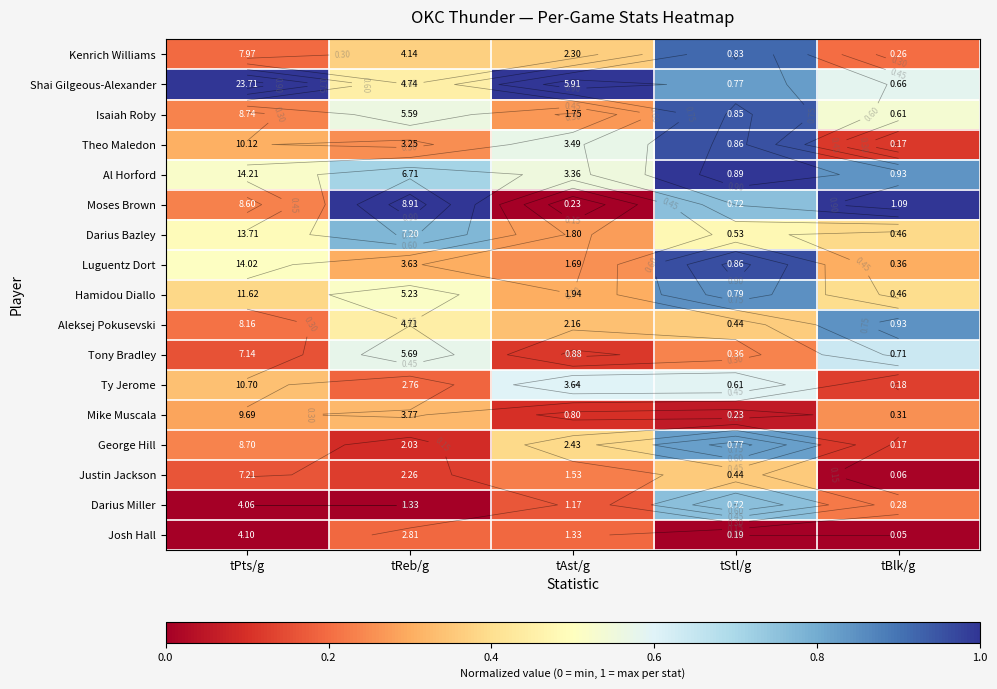

List the series in order of their peak value, lowest first.

Josh Hall, Mike Muscala, Justin Jackson, Ty Jerome, Tony Bradley, Darius Miller, Darius Bazley, George Hill, Aleksej Pokusevski, Hamidou Diallo, Kenrich Williams, Isaiah Roby, Theo Maledon, Luguentz Dort, Al Horford, Moses Brown, Shai Gilgeous-Alexander